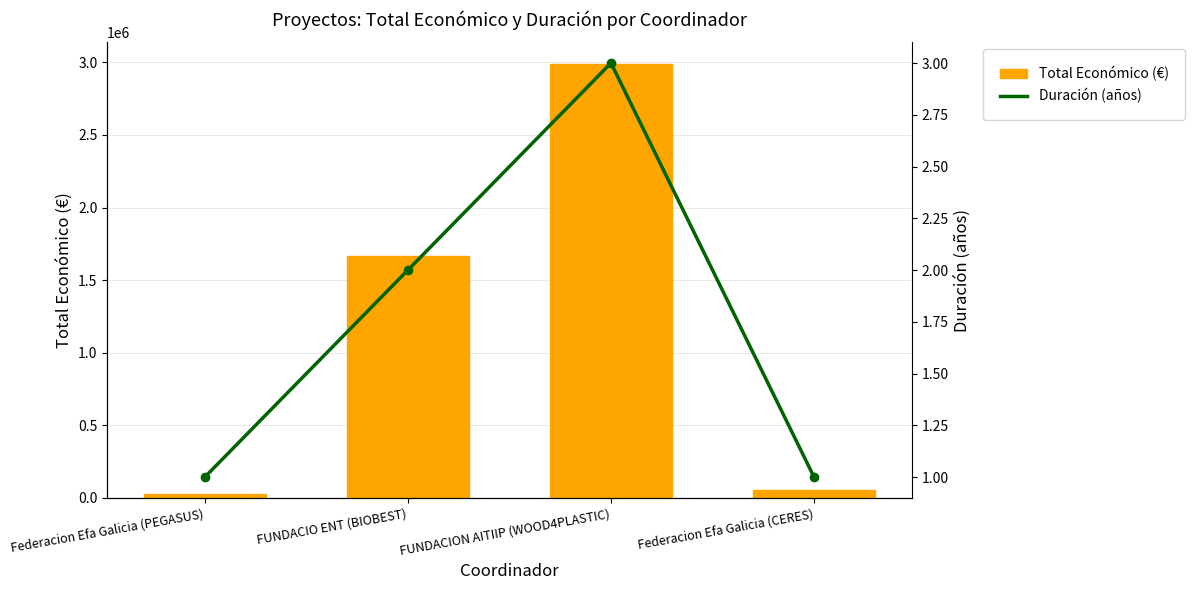

List the series in order of their overall mean, highest first.

Total Económico (€), Duración (años)